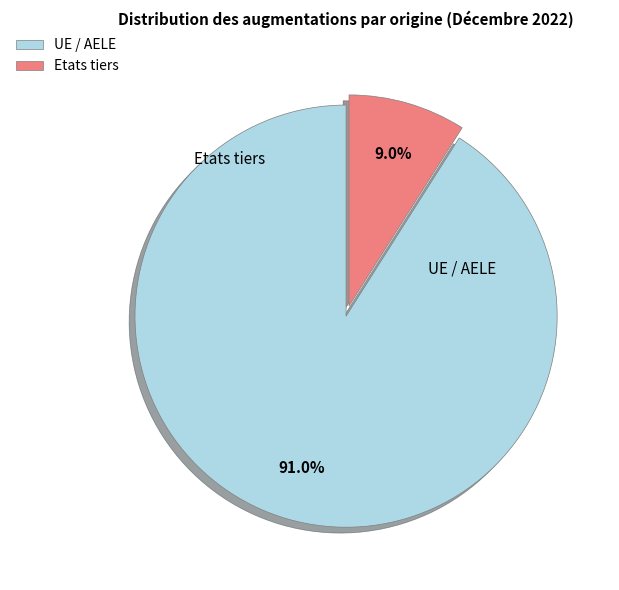

Count the number of slices in the pie.

2